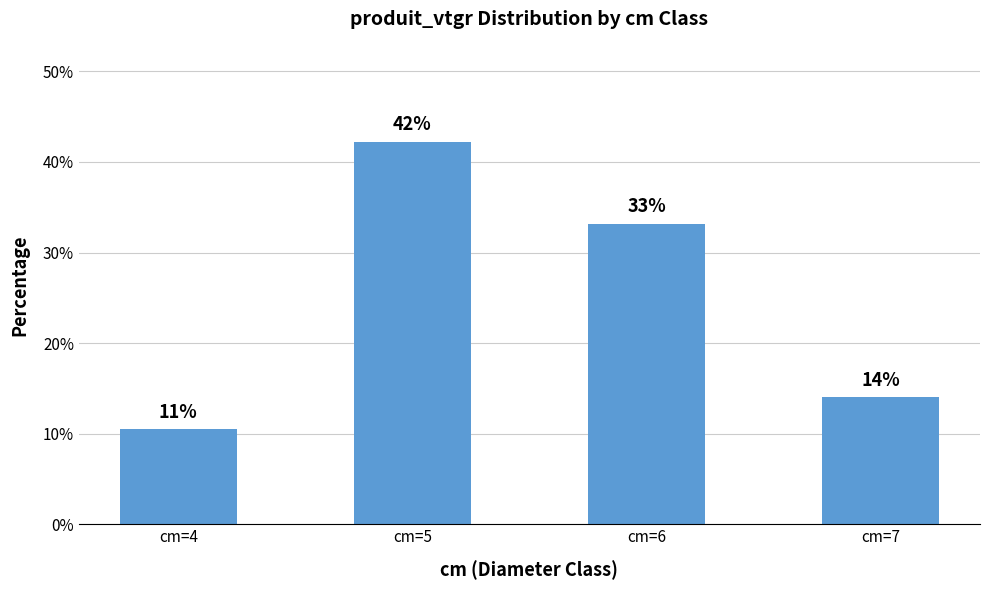

Does the chart contain any negative values?

No